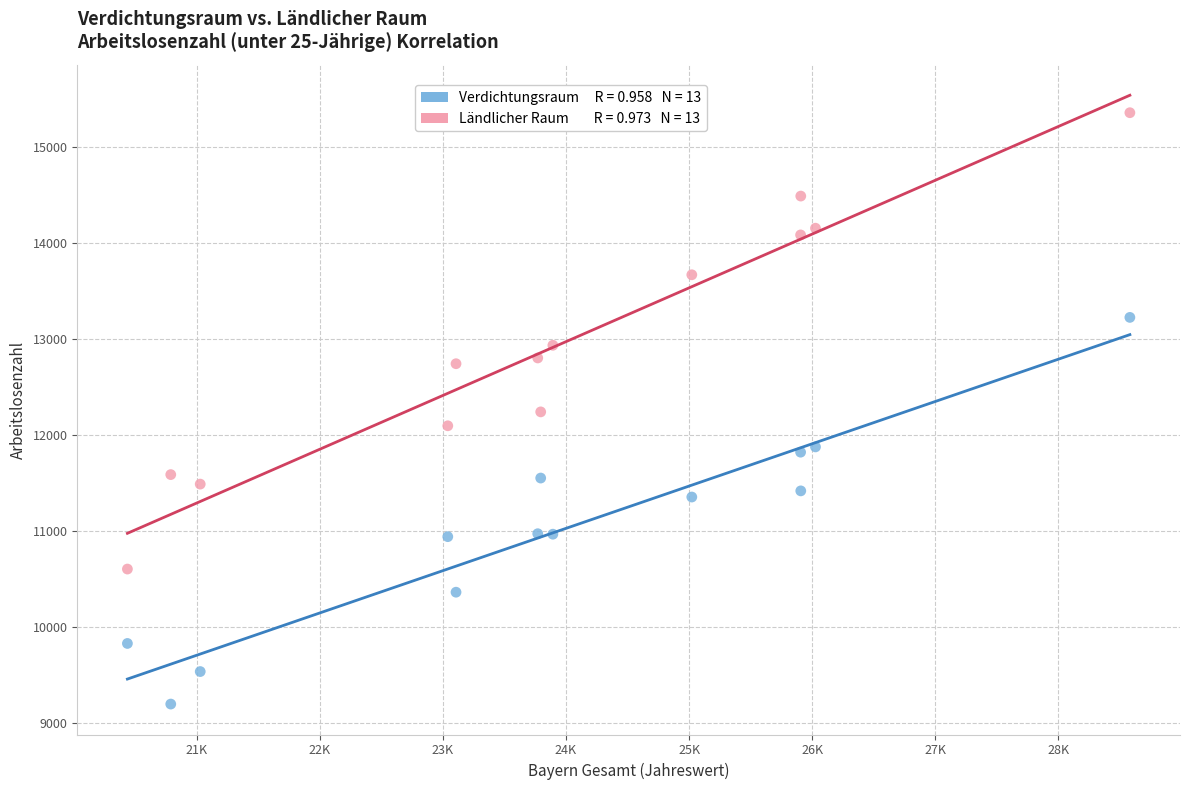

Across all data points, what is the range of X values (max minus min)?

8146.3